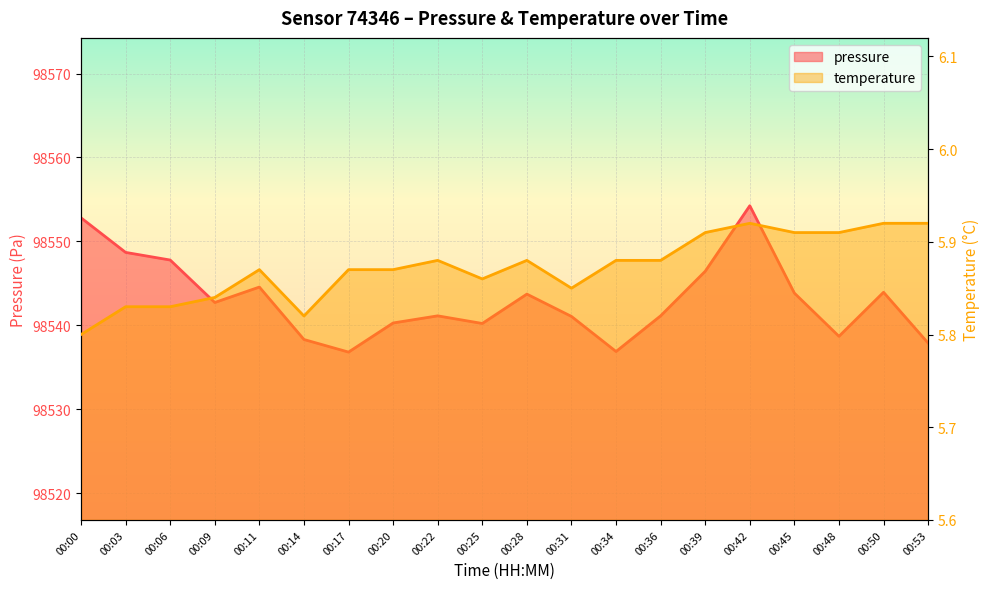

What are all the series names shown in the legend?

pressure, temperature